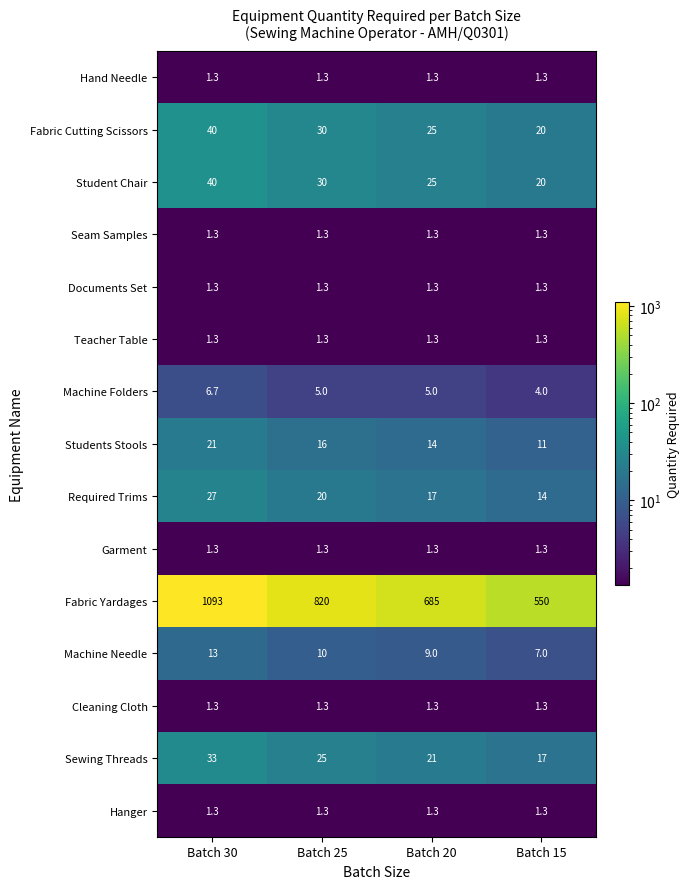

What is the average value of the Students Stools series?

15.5